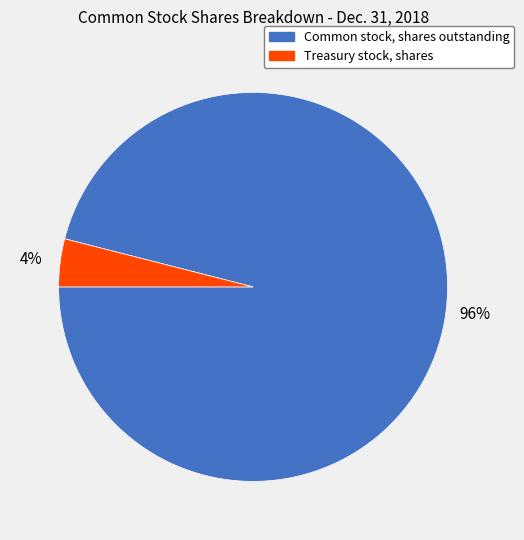

To the nearest percent, what is the difference between the Treasury stock, shares and Common stock, shares outstanding slice percentages?

92%